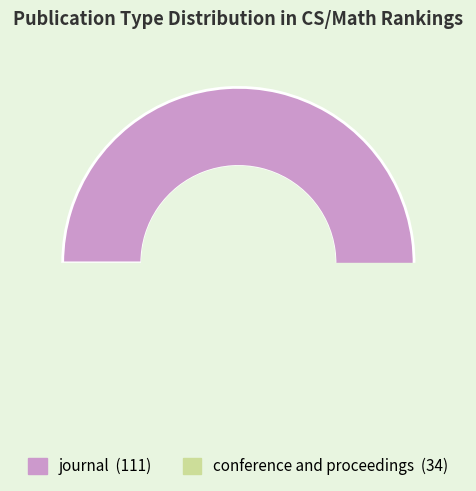

Rank the categories by value from highest to lowest.

journal, conference and proceedings